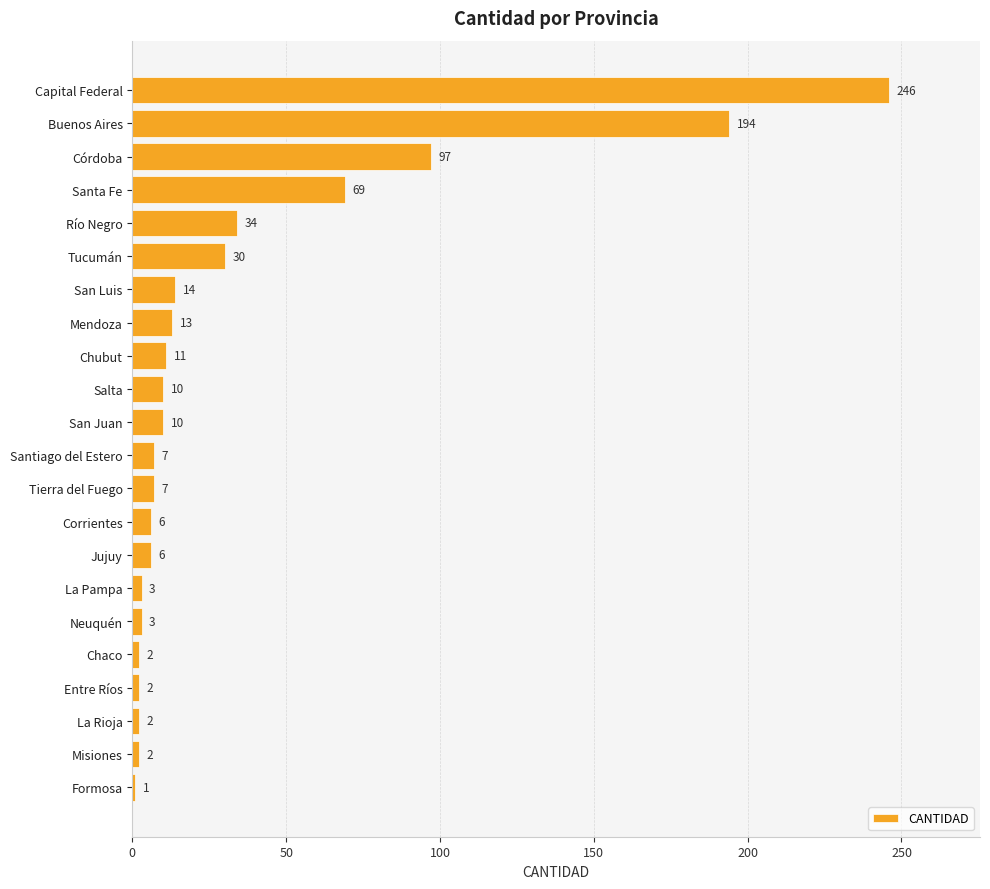

What is the change in value from Capital Federal to Santa Fe?

-177